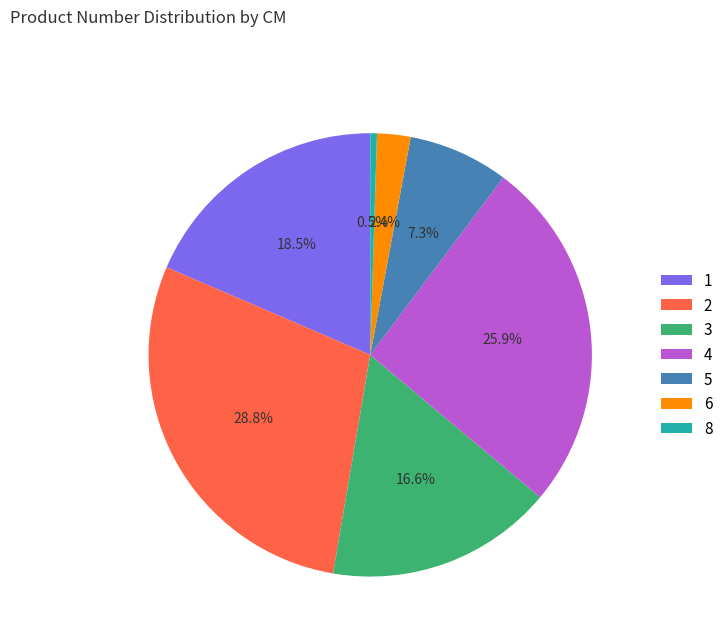

Which slice is the smallest?

8